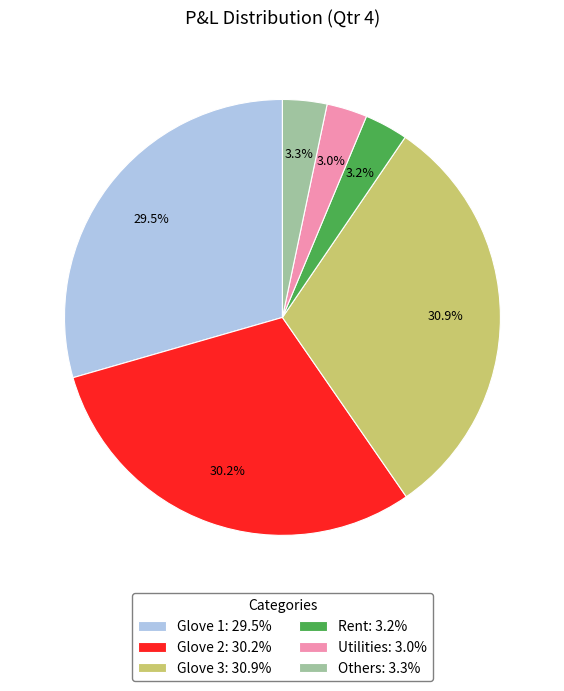

Does Glove 1 account for over 50% of the chart?

No